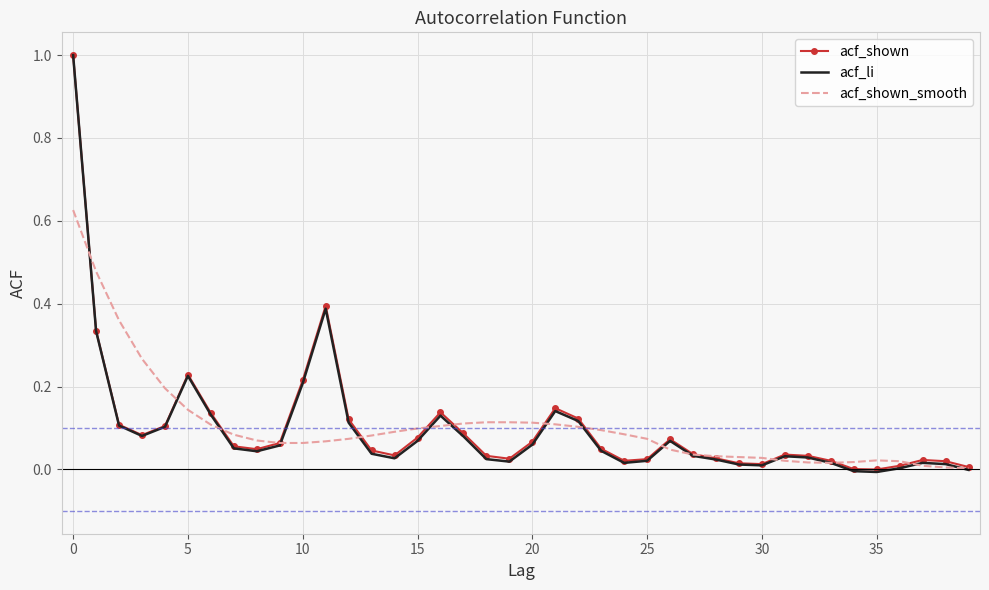

What is the maximum value shown in the chart?

1.0